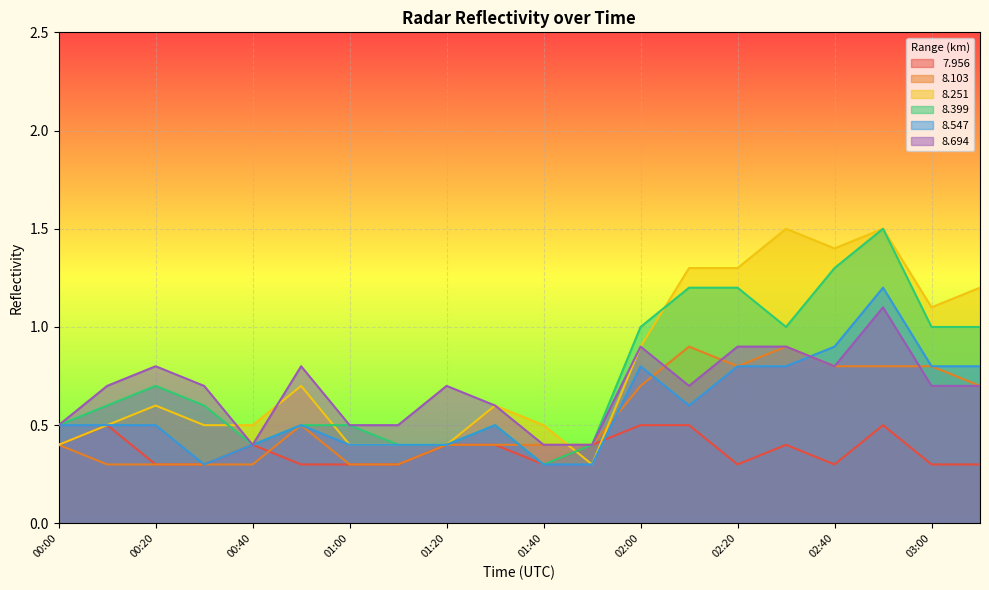

Is the value of   8.399 at 01:40 greater than the value of   7.956 at 00:00?

No